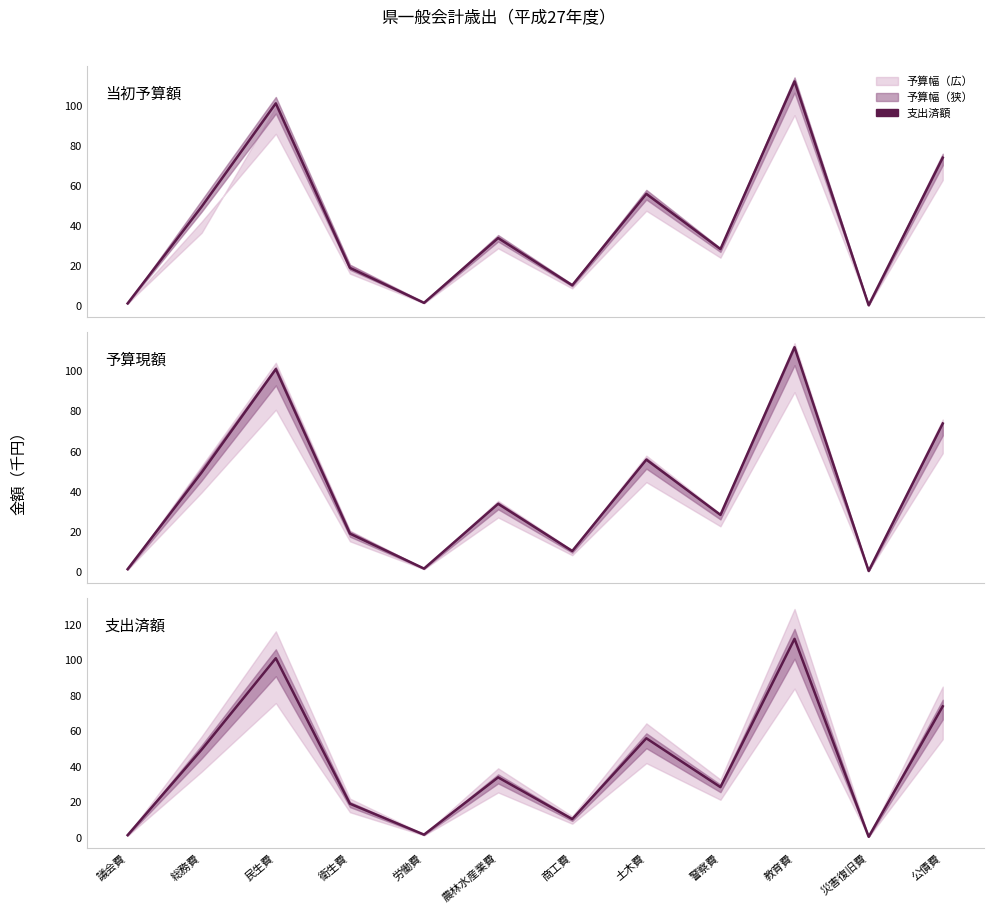

Does the chart have visible grid lines?

No